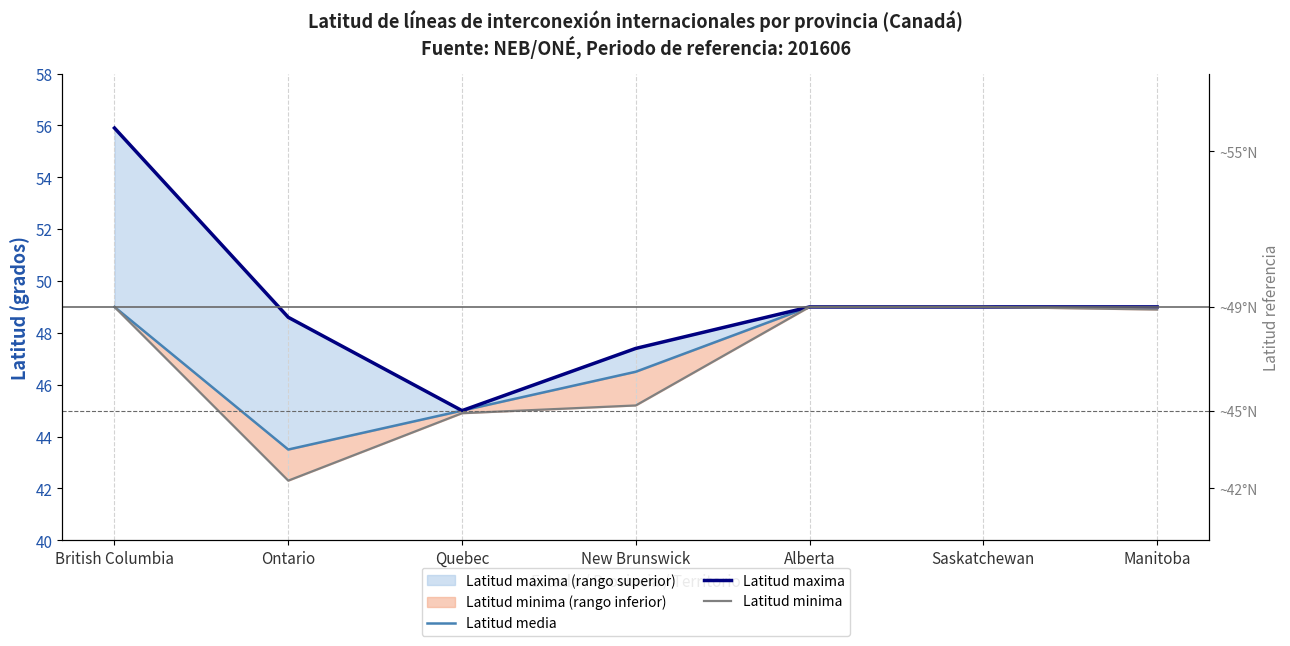

At which label does Latitud minima first exceed 48?

British Columbia